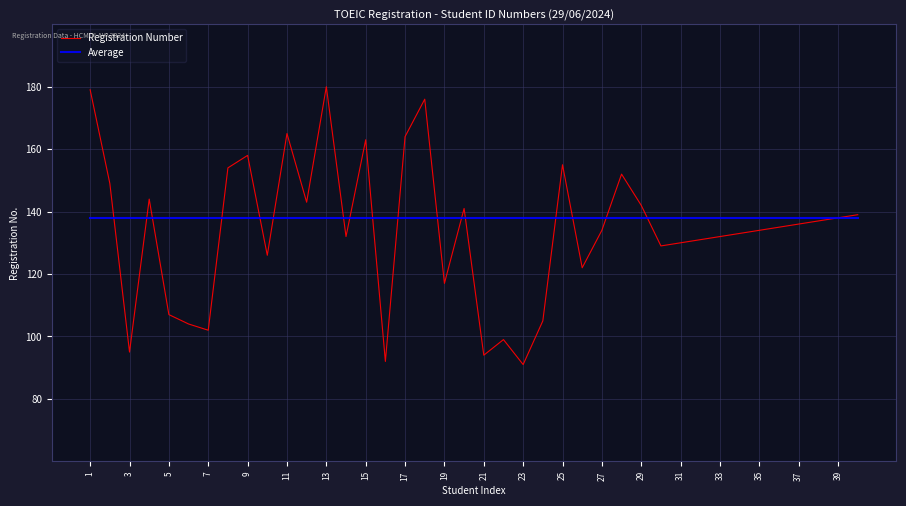

Rank the series by their maximum value, from highest to lowest.

Registration Number, Average